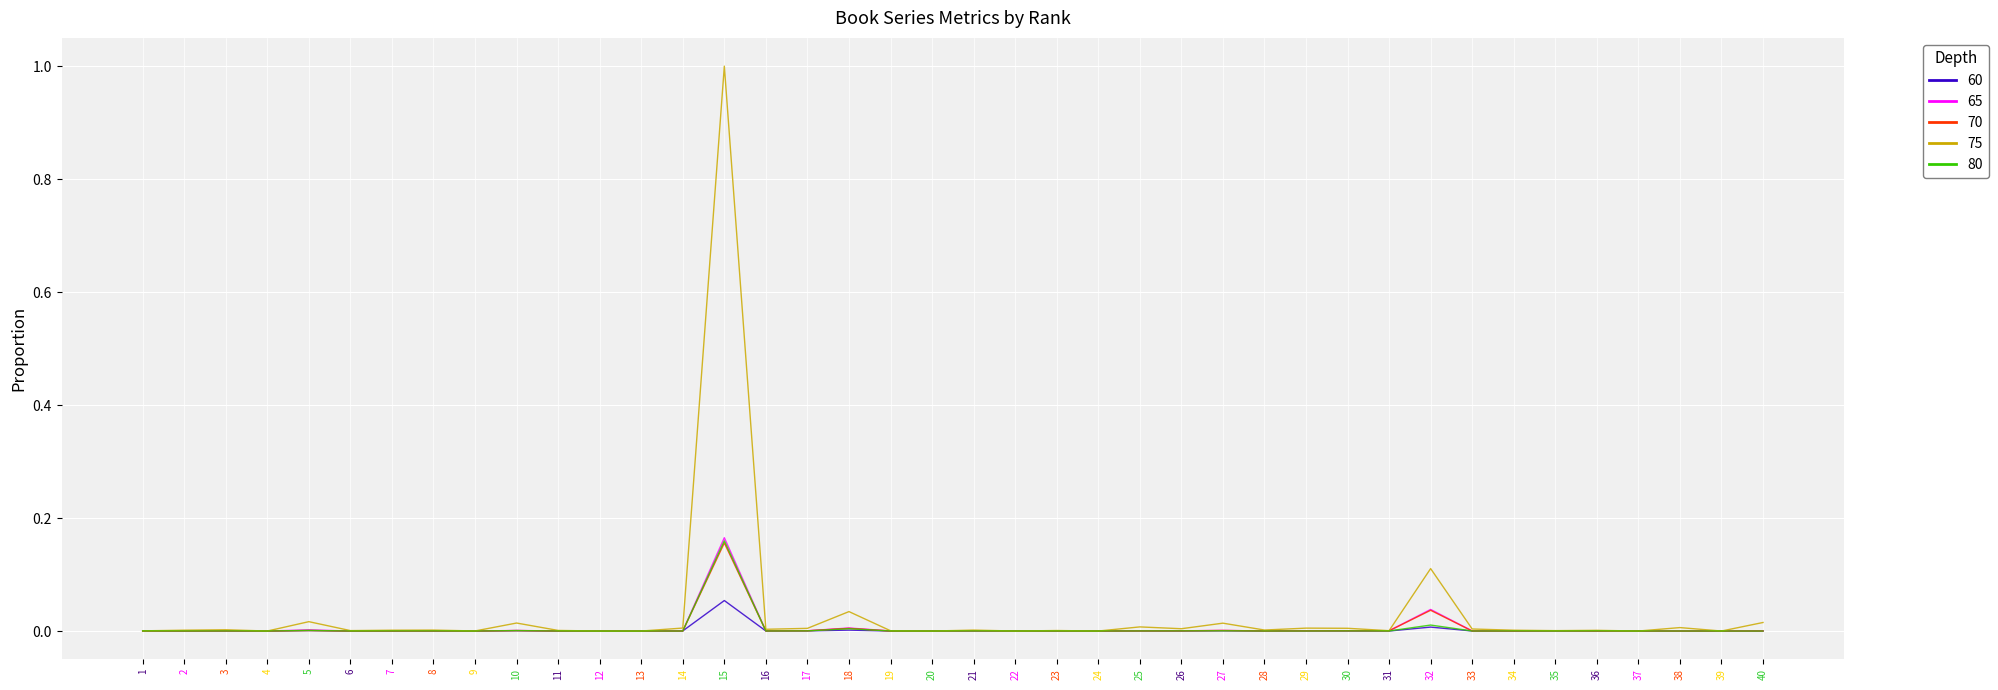

The 75 series shows 0.0 at 3. True or false?

True